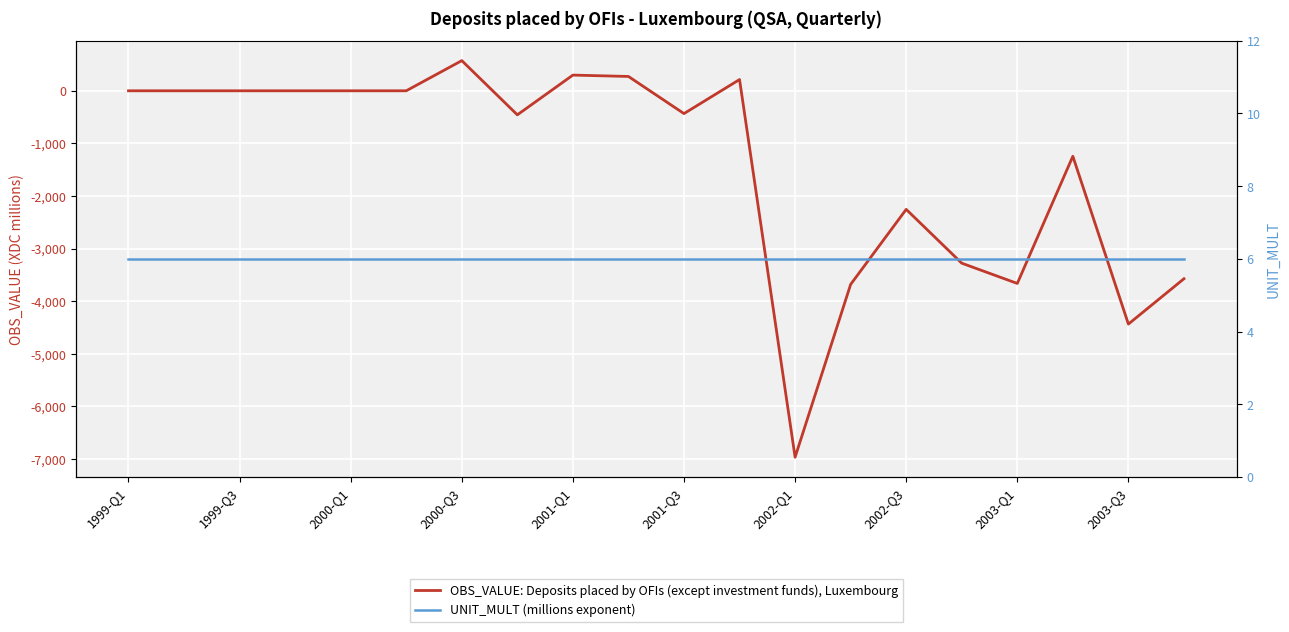

True or false: OBS_VALUE: Deposits placed by OFIs (except investment funds), Luxembourg and UNIT_MULT (millions exponent) intersect in this chart.

True